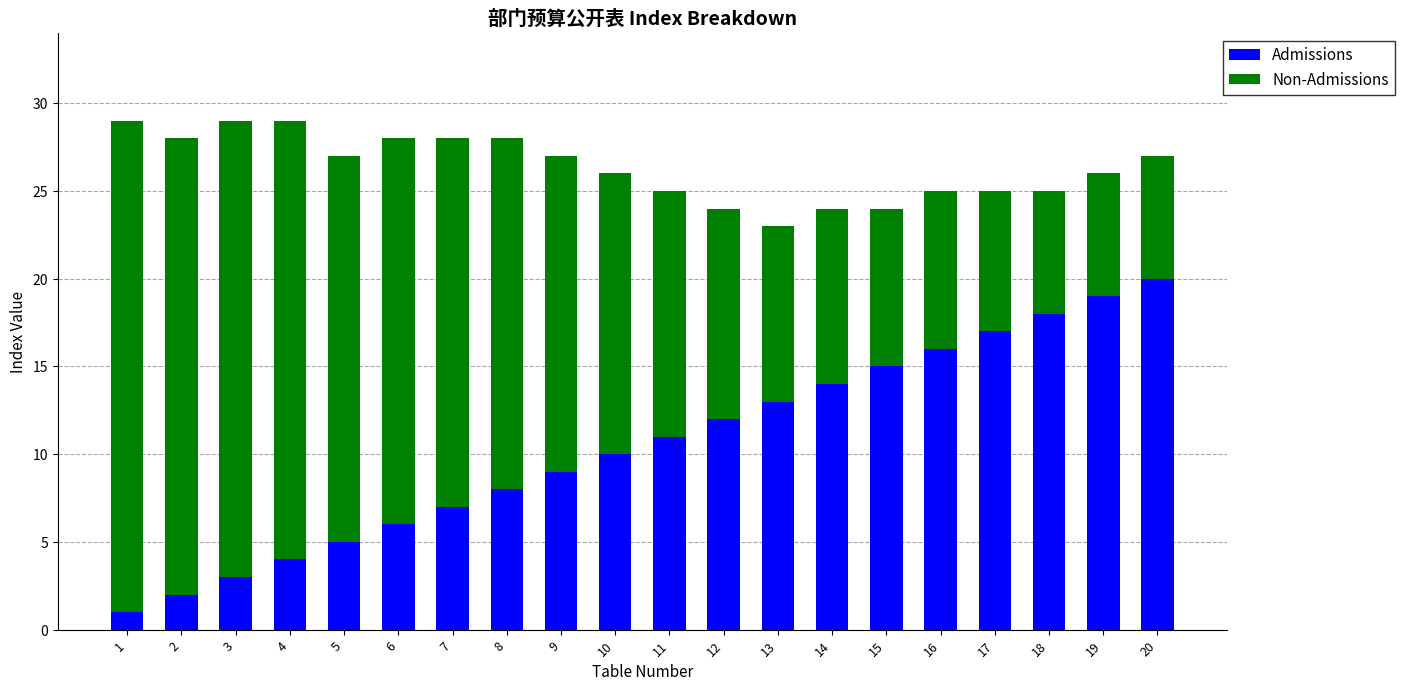

What is the approximate value of Admissions at 1?

1